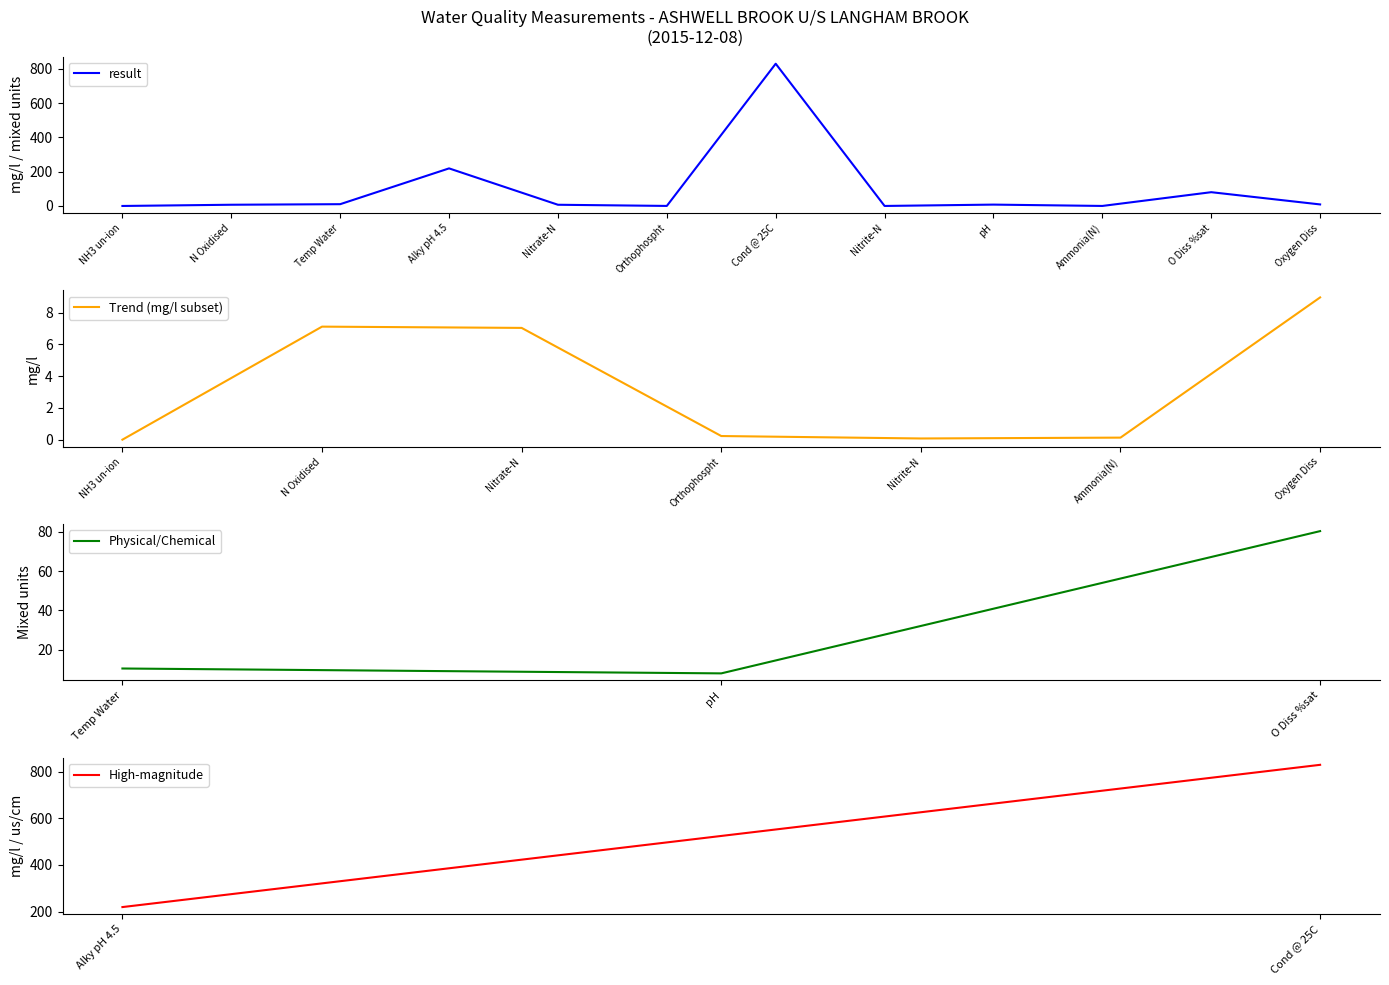

List the labels in order of value, smallest first.

NH3 un-ion, Nitrite-N, Ammonia(N), Orthophospht, Nitrate-N, N Oxidised, pH, Oxygen Diss, Temp Water, O Diss %sat, Alky pH 4.5, Cond @ 25C